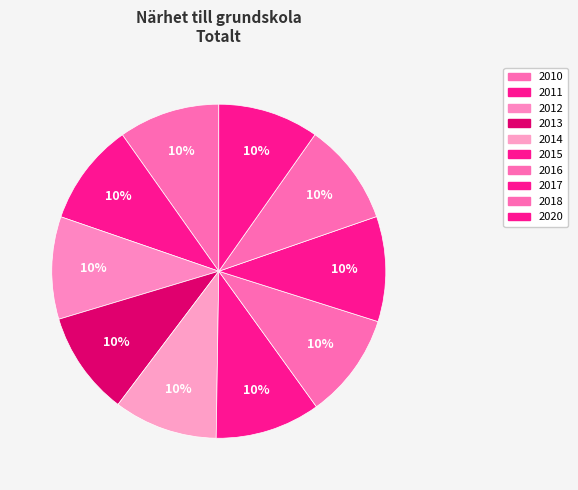

How many slices are in this pie chart?

10